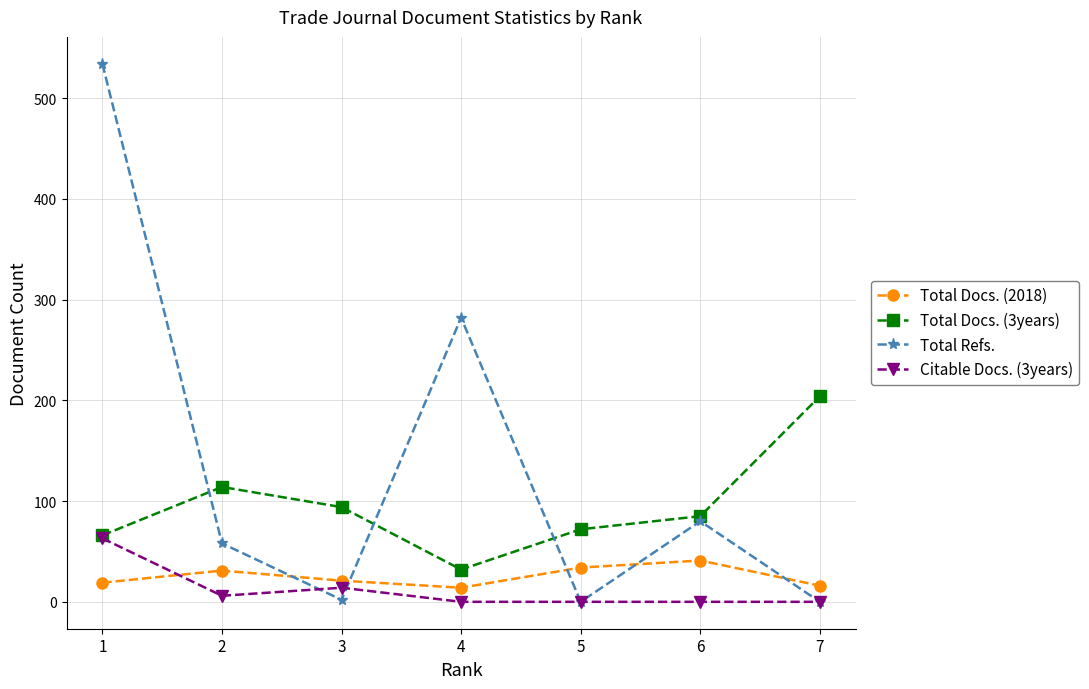

Which series changed the most between 3 and 6?

Total Refs.